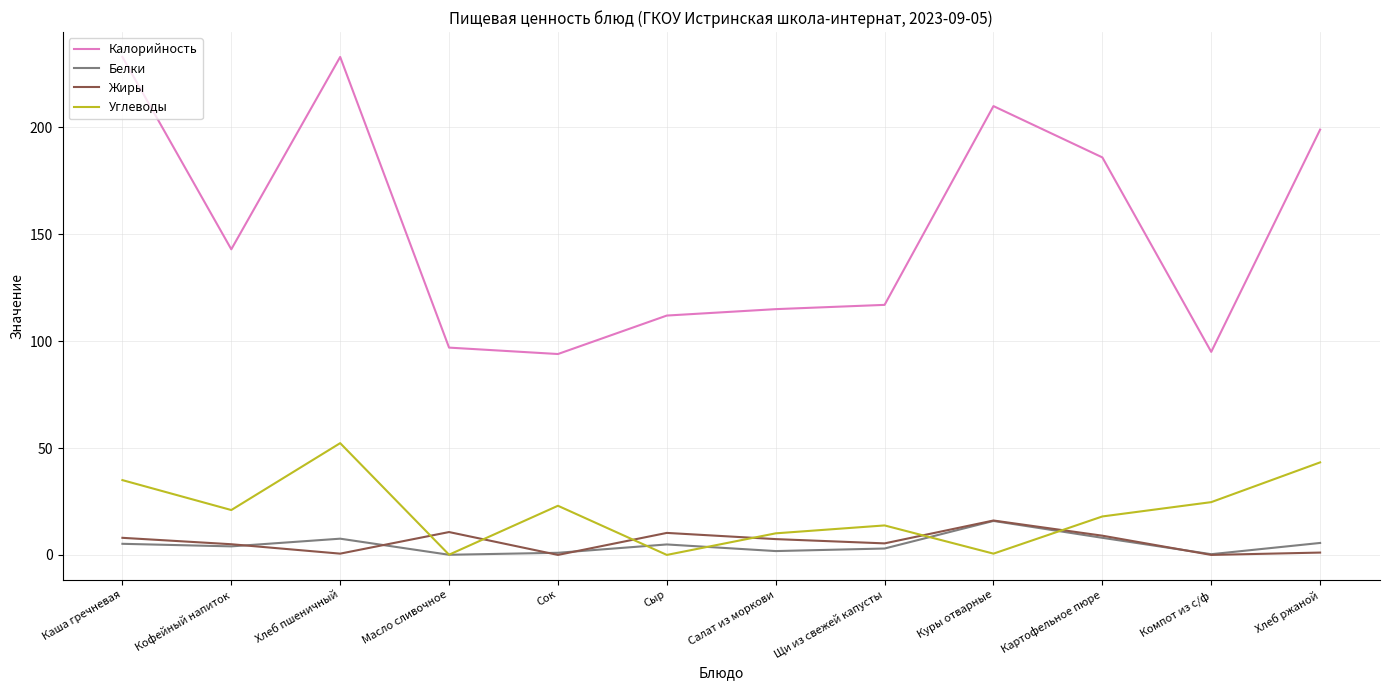

At which category is the sum across all series the highest?

Хлеб пшеничный